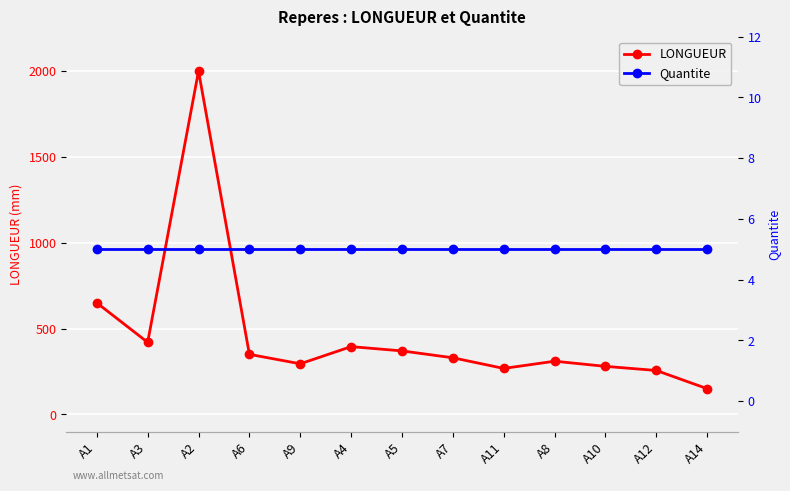

Which series has the largest range (max minus min)?

LONGUEUR